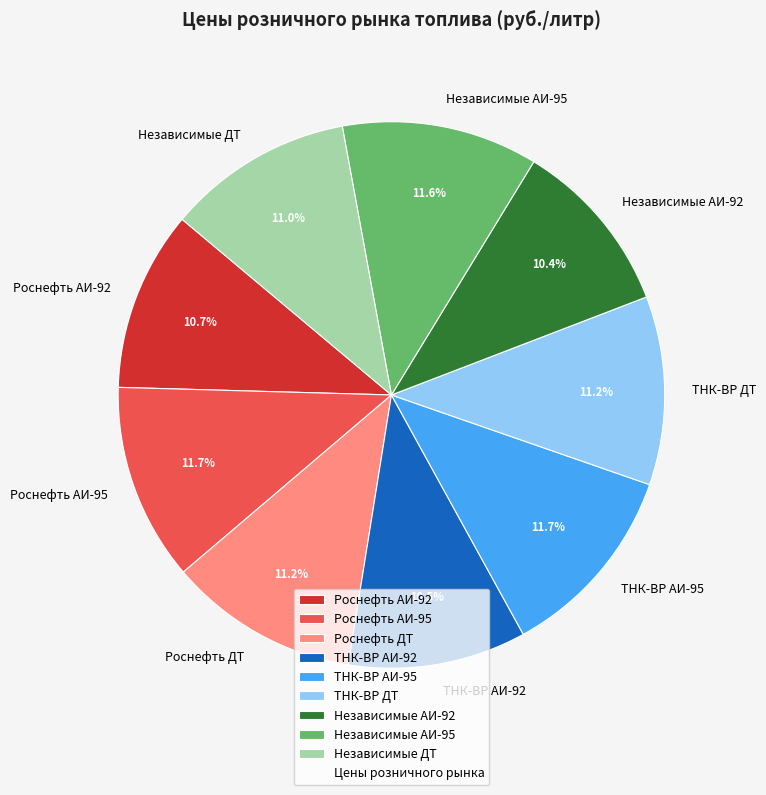

How many segments does this pie chart have?

9